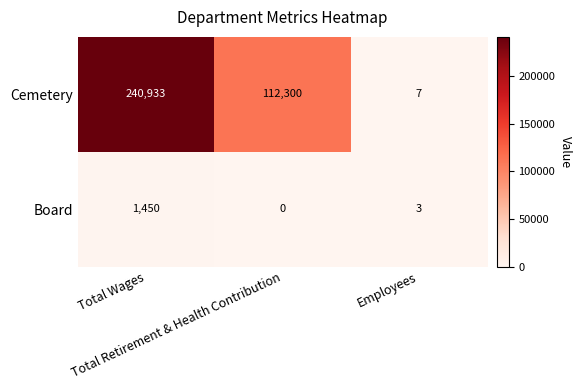

How many Cemetery values are between 7 and 240933?

3